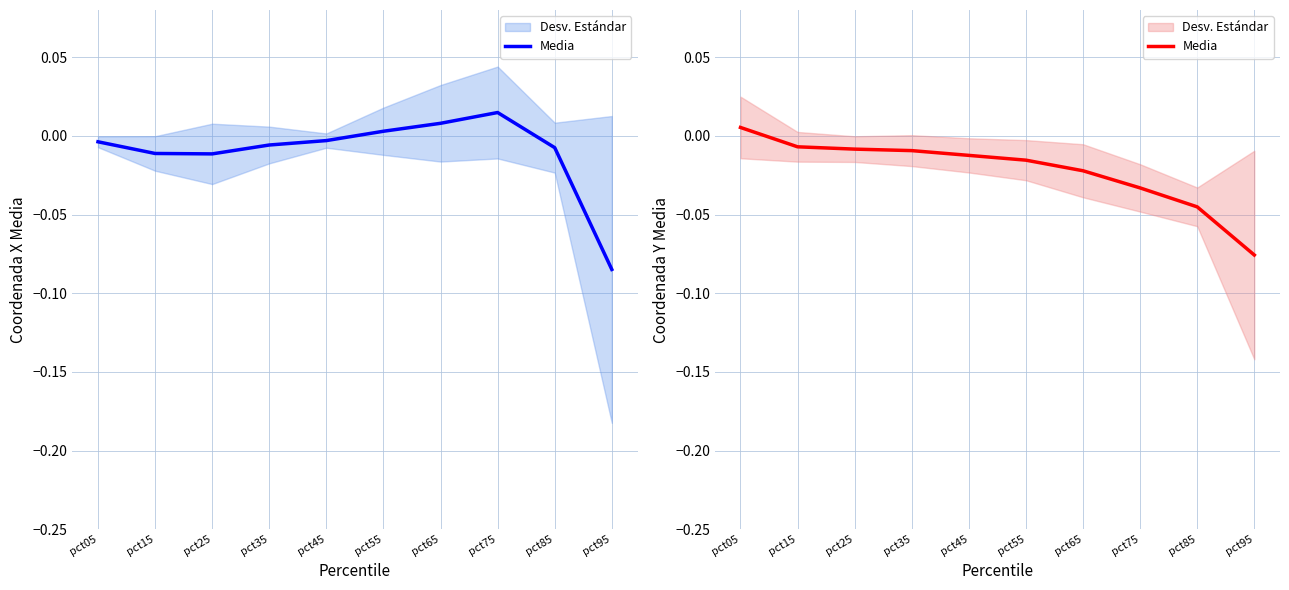

Does the chart display data point markers on the line(s)?

No